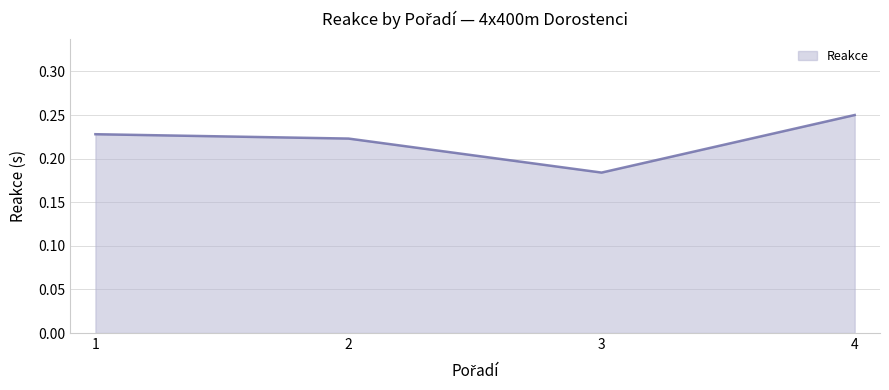

True or false: the data has more than 1 interior local peaks.

False